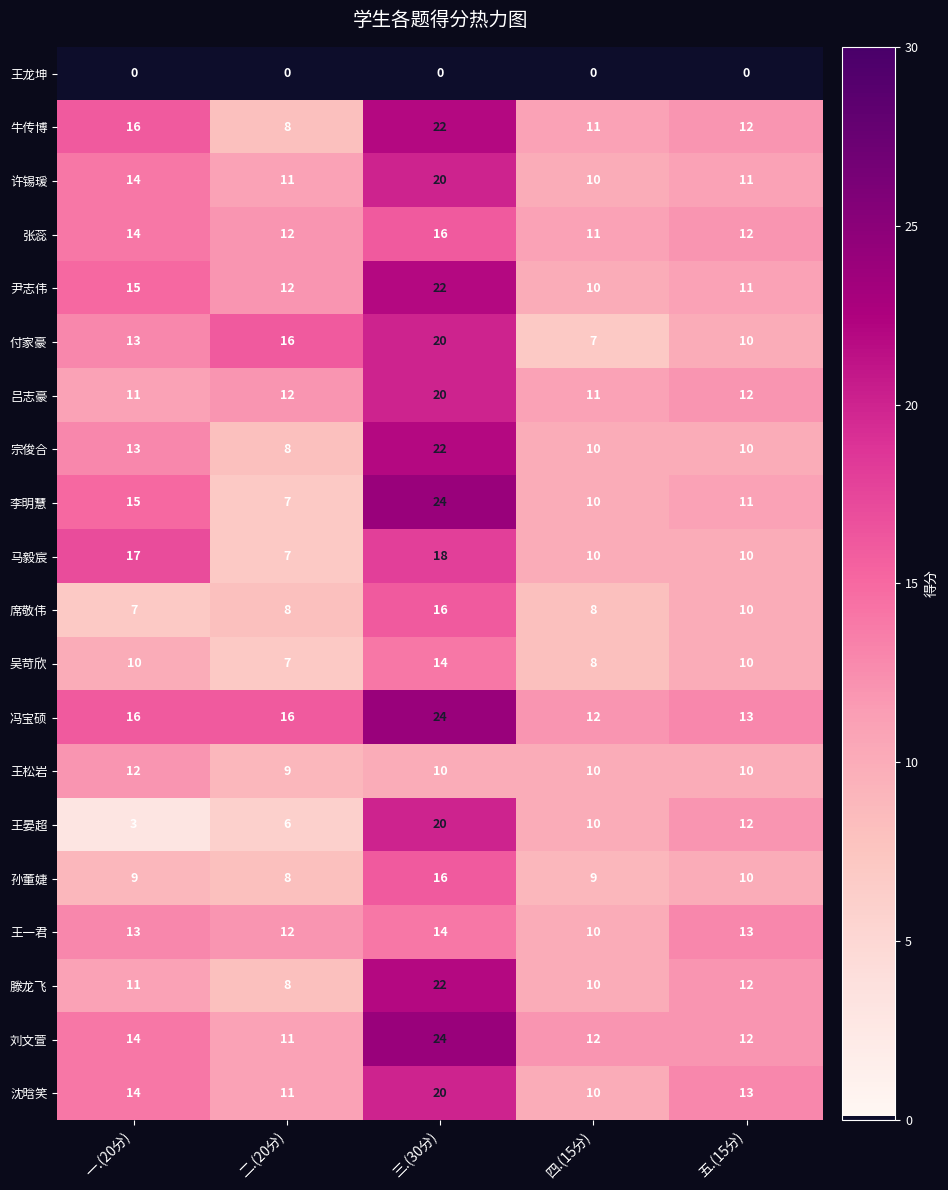

Which category has the highest value across all series?

三.(30分)